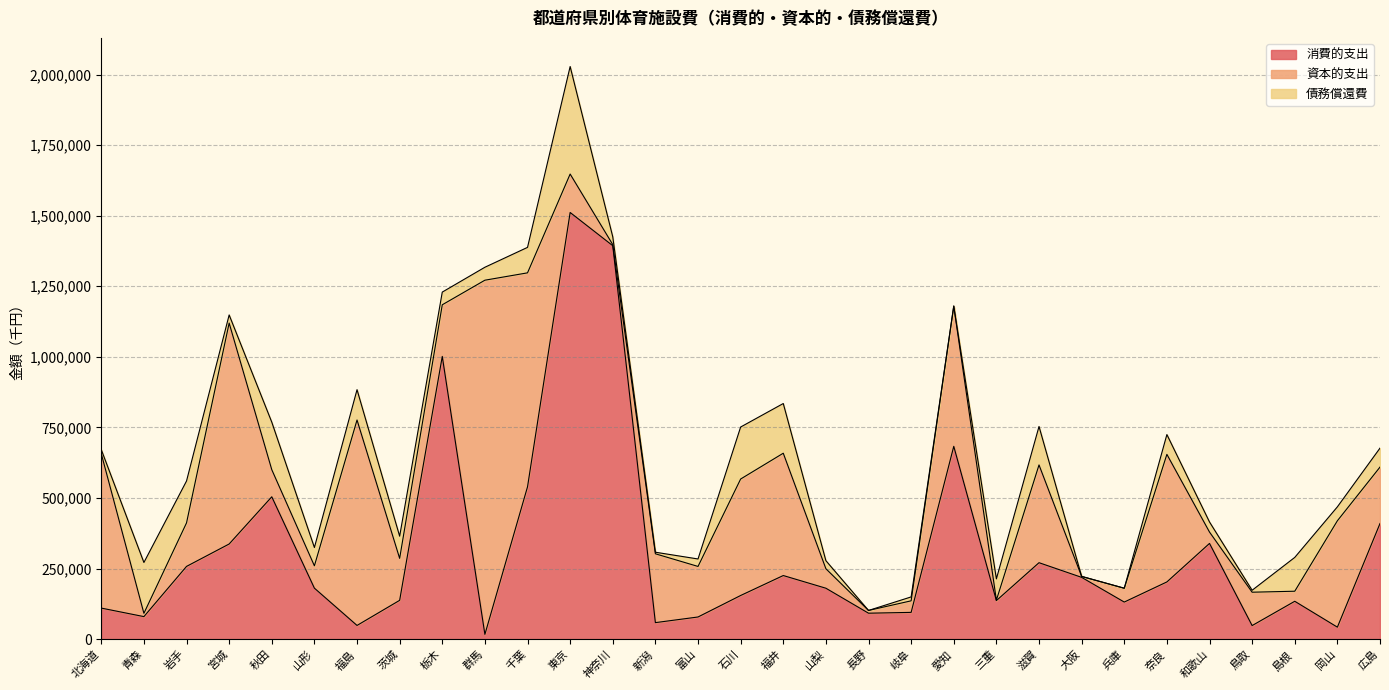

What is the difference between the highest and lowest values at 栃木?

956660